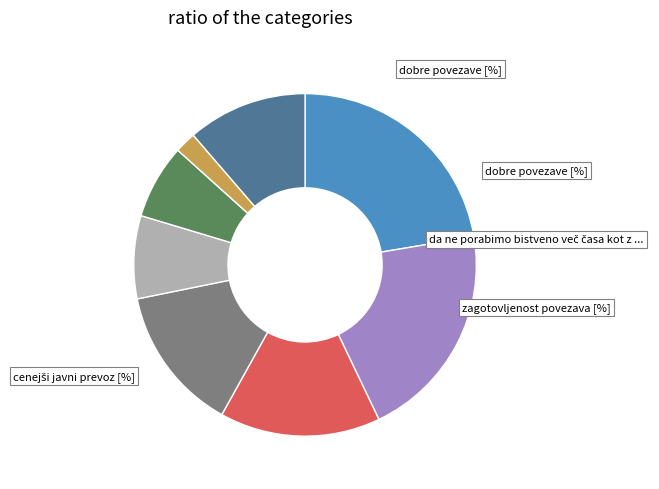

Is there a majority slice in this chart?

No